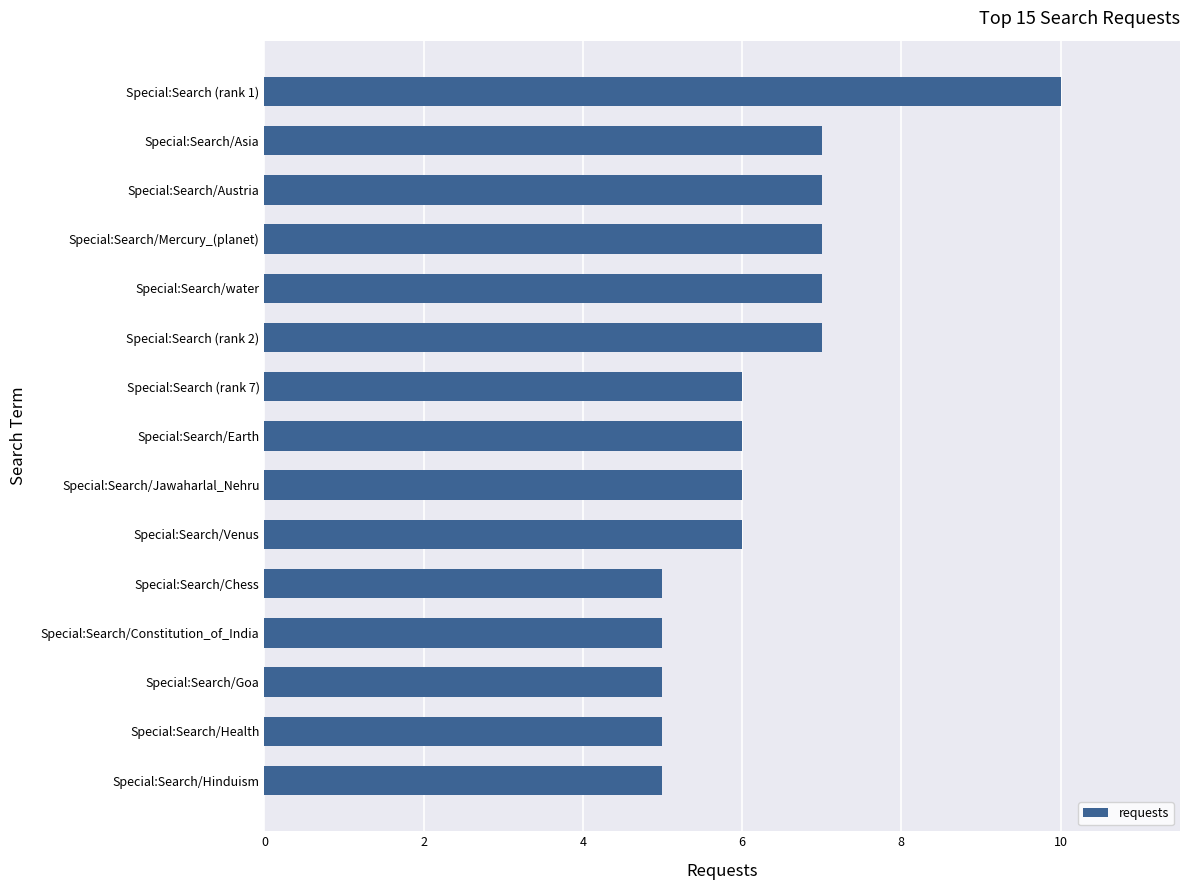

How many series are shown in this chart?

1